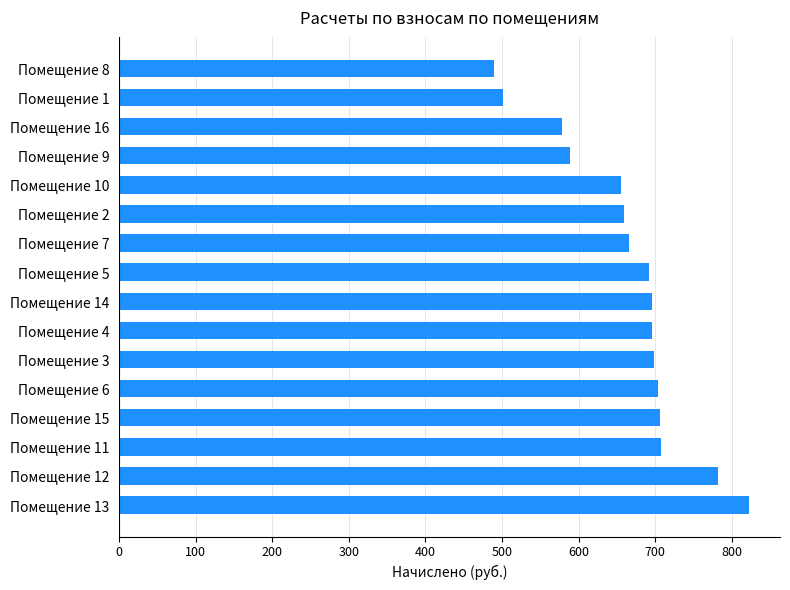

What is the difference between the values at Помещение 9 and Помещение 8?

98.6